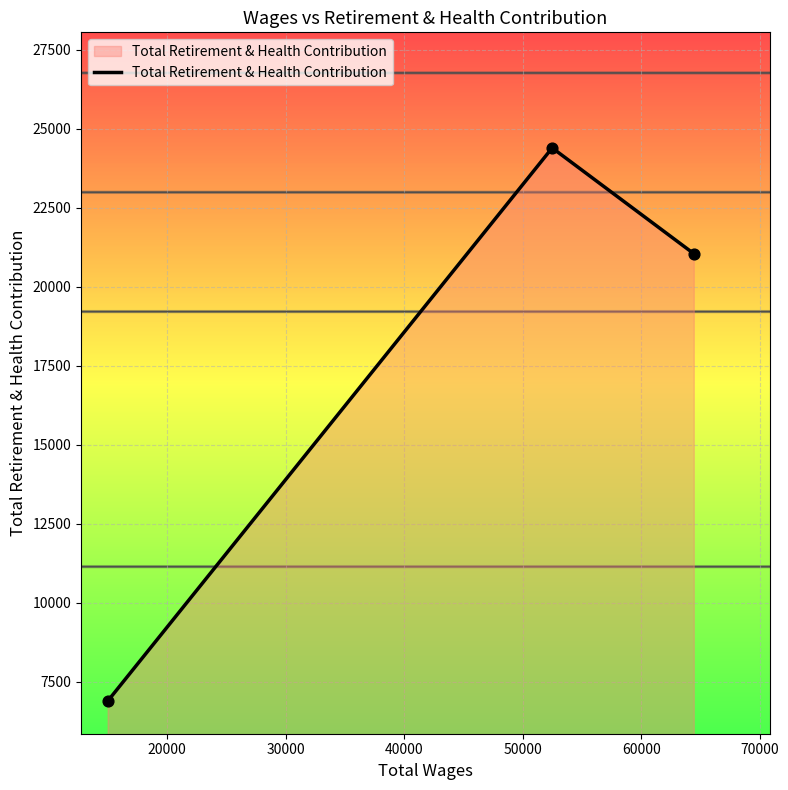

What is the difference between the maximum and minimum values?

17517